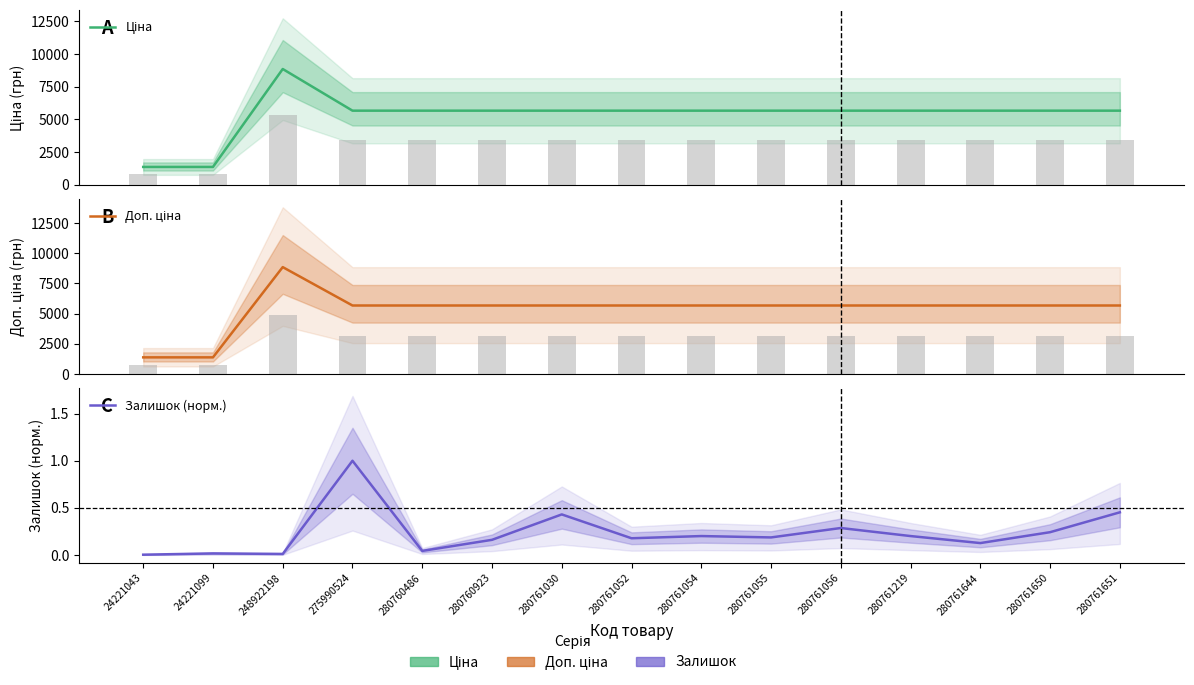

What is the spread (max minus min) of values at 280761650?

5673.6